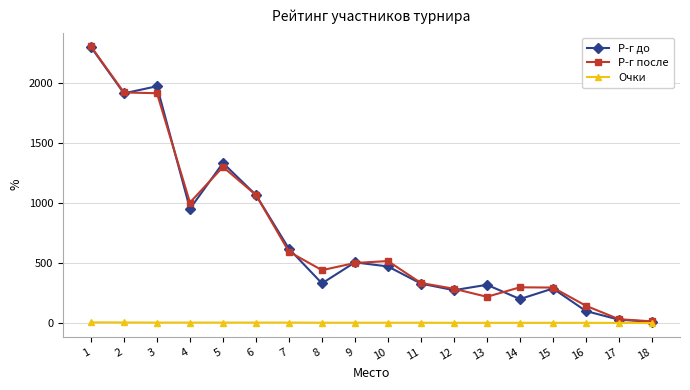

What is the maximum value shown in the chart?

2307